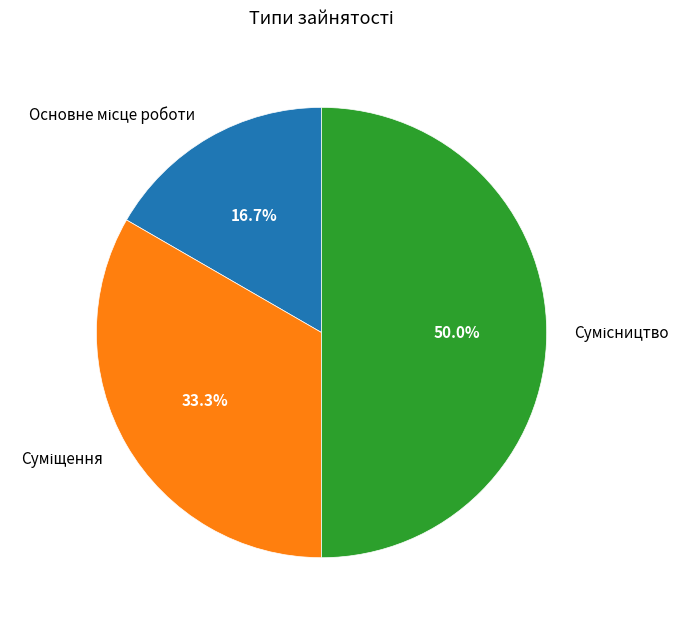

Is it true that Суміщення is 39% of the pie?

False